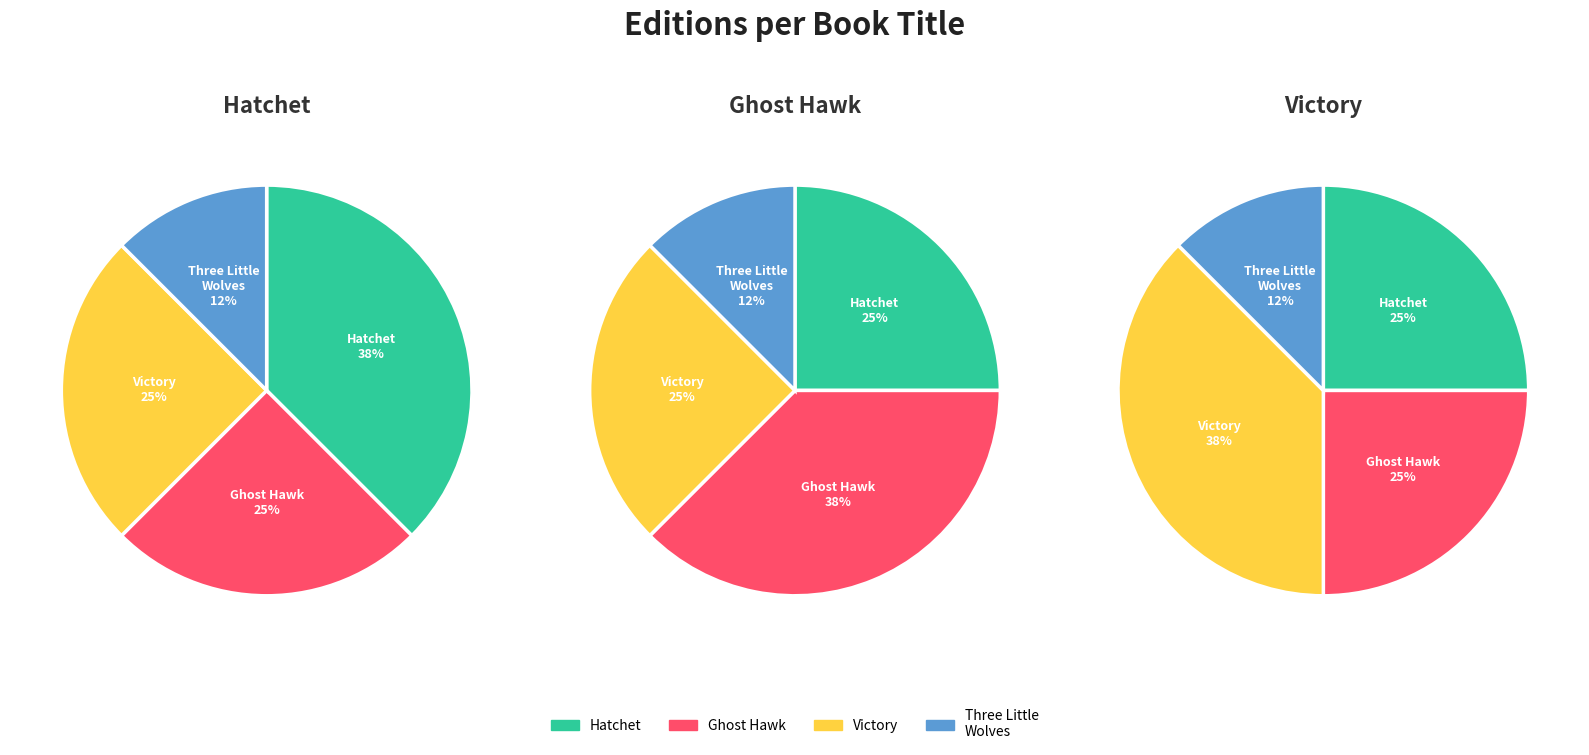

Do Ghost Hawk and Three Little Wolves and the Big Bad Pig together represent more than half of the pie?

No